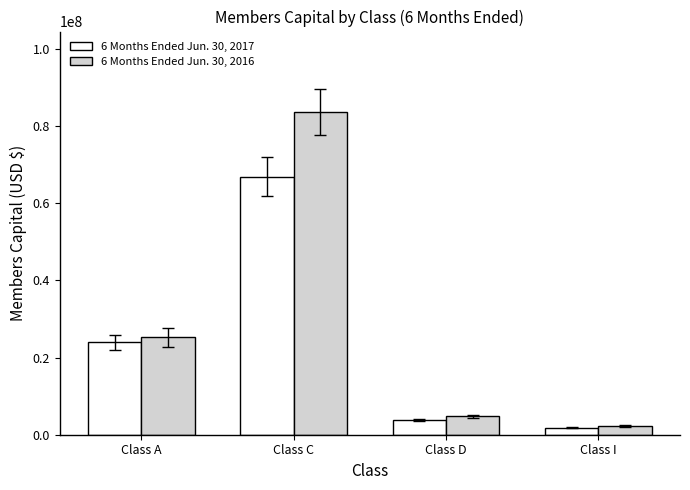

Reading left to right, transcribe all the data shown in this chart.

6 Months Ended Jun. 30, 2017: 23937426	66943683	3856070	1866159
6 Months Ended Jun. 30, 2016: 25267334	83632250	4755051	2250929